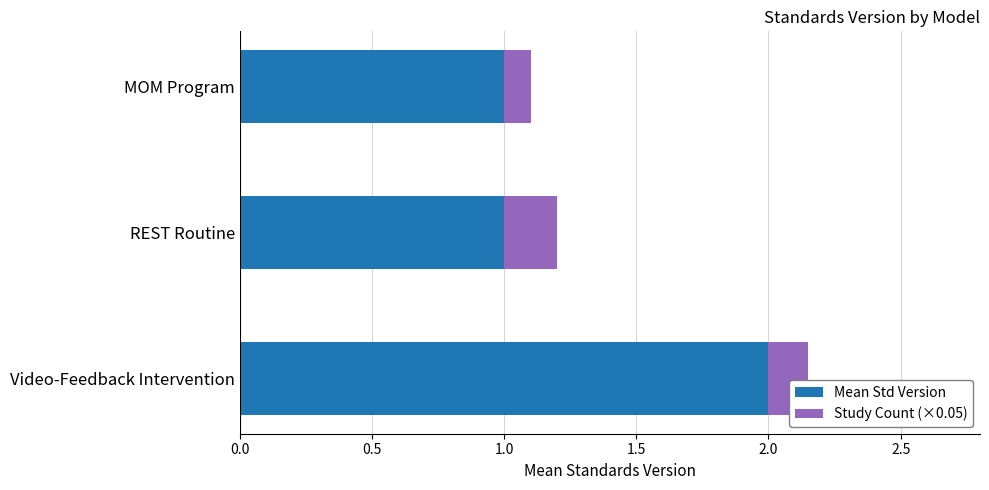

True or false: Mean Std Version has a value of 1.0 at MOM Program.

True